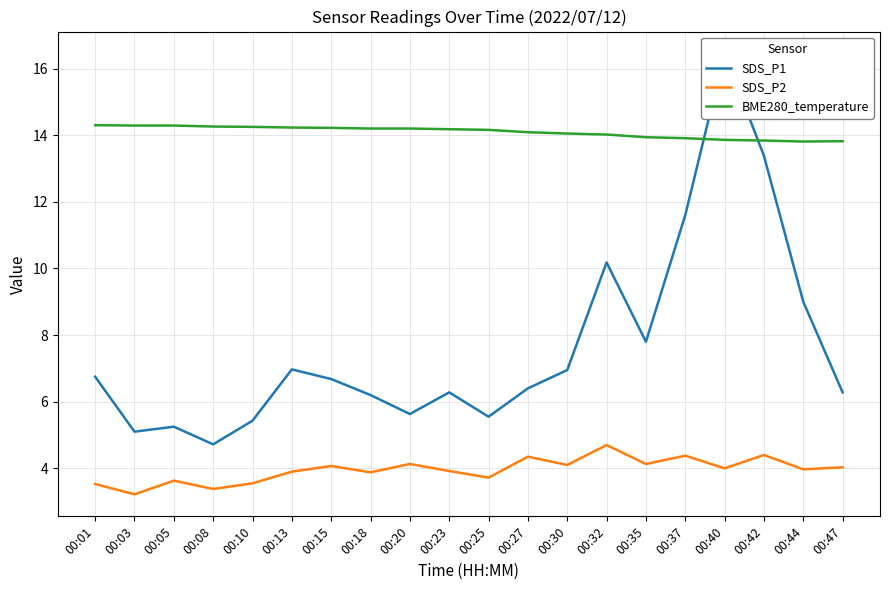

How many interior local valleys does the BME280_temperature series have?

1